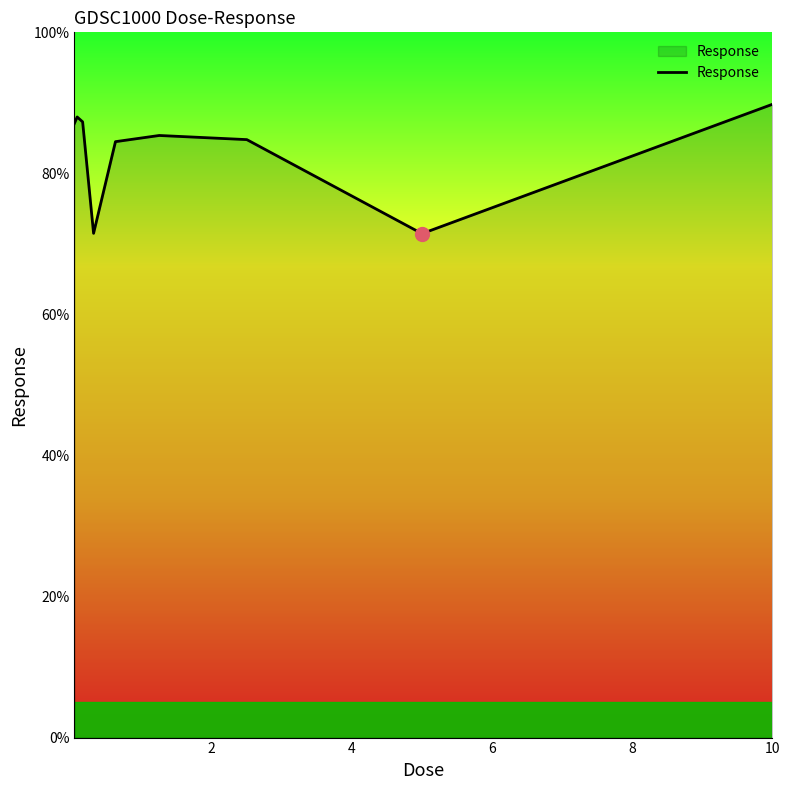

What is the minimum value shown in the chart?

71.5